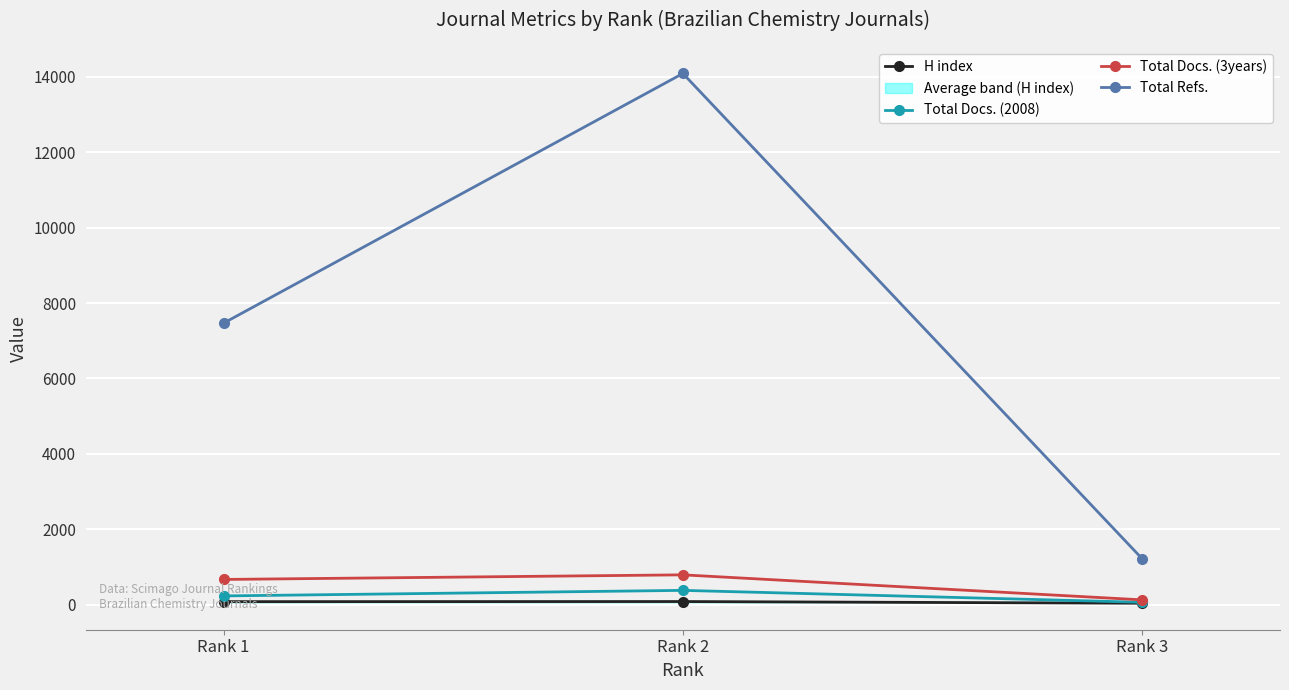

At Rank 1, list the series in order from smallest to largest.

H index, Total Docs. (2008), Total Docs. (3years), Total Refs.